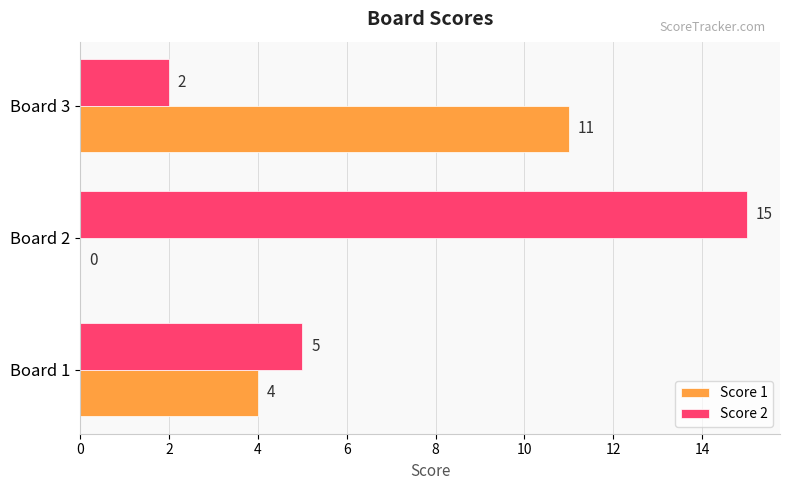

What value does the Score 2 series have at Board 2, to the nearest 10?

20